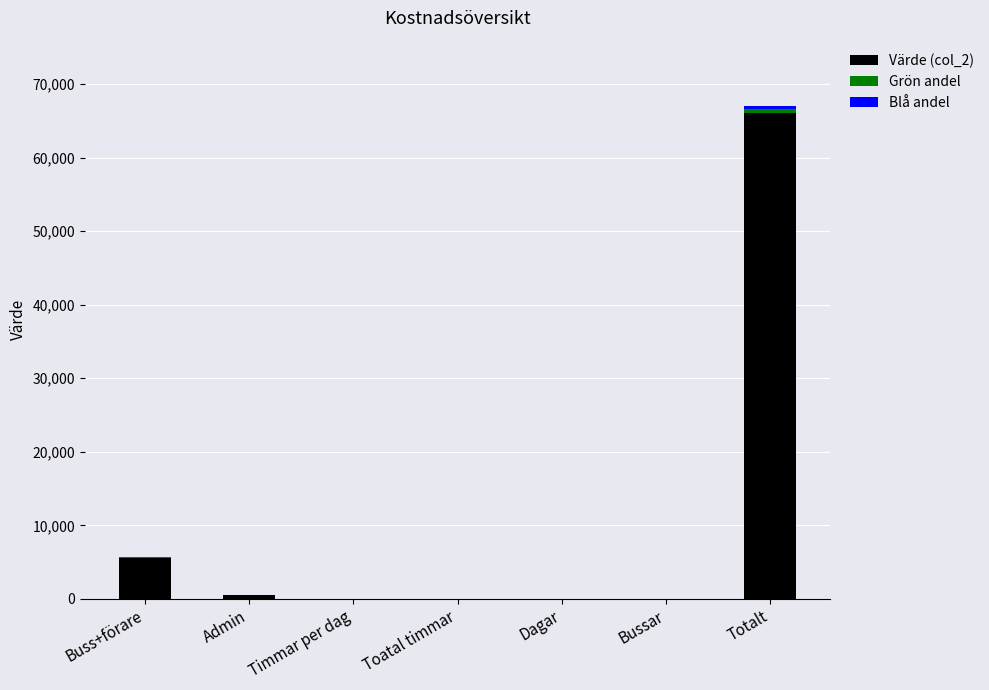

At which category is the sum across all series the highest?

Totalt